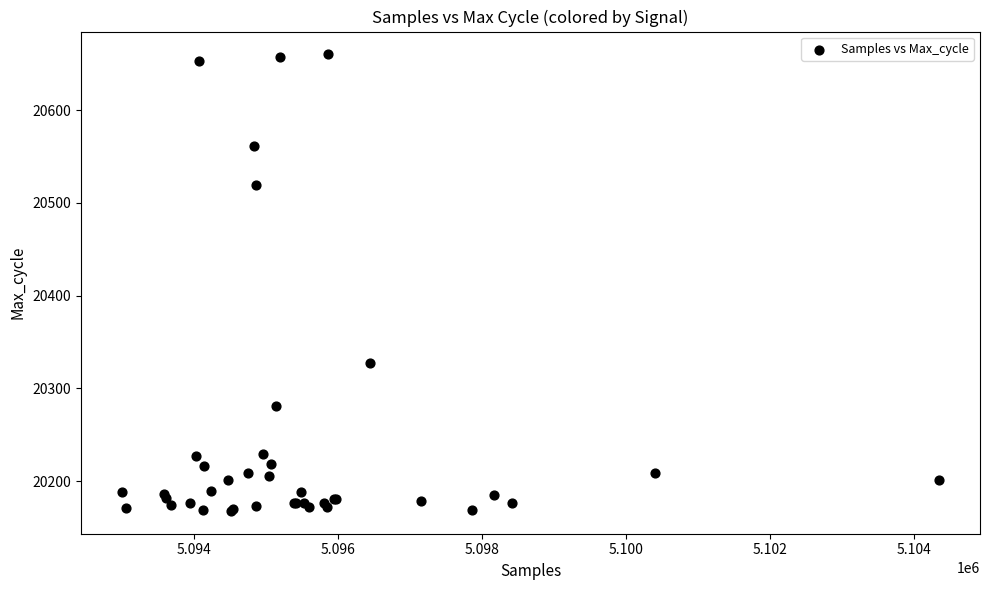

What Y value in the scatter plot is closest to 20414?

20327